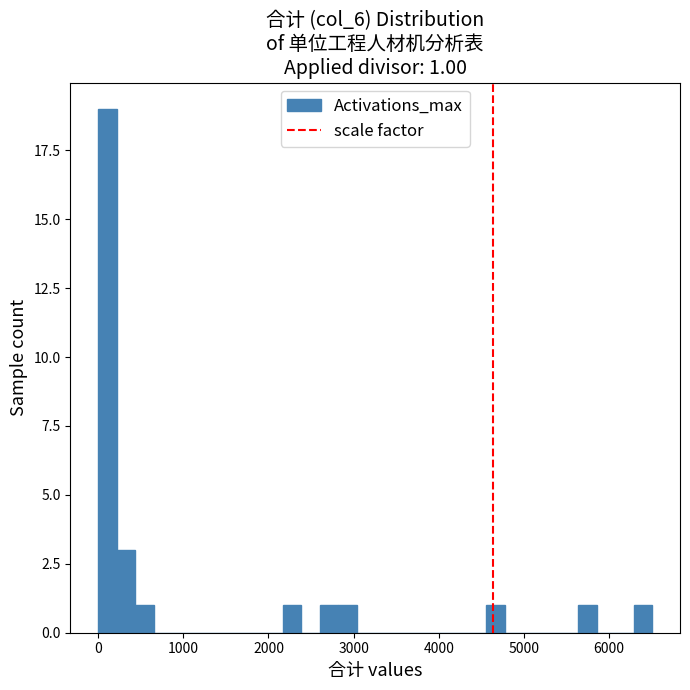

Read against the x-axis, roughly where is the centre of the tallest bar?

100